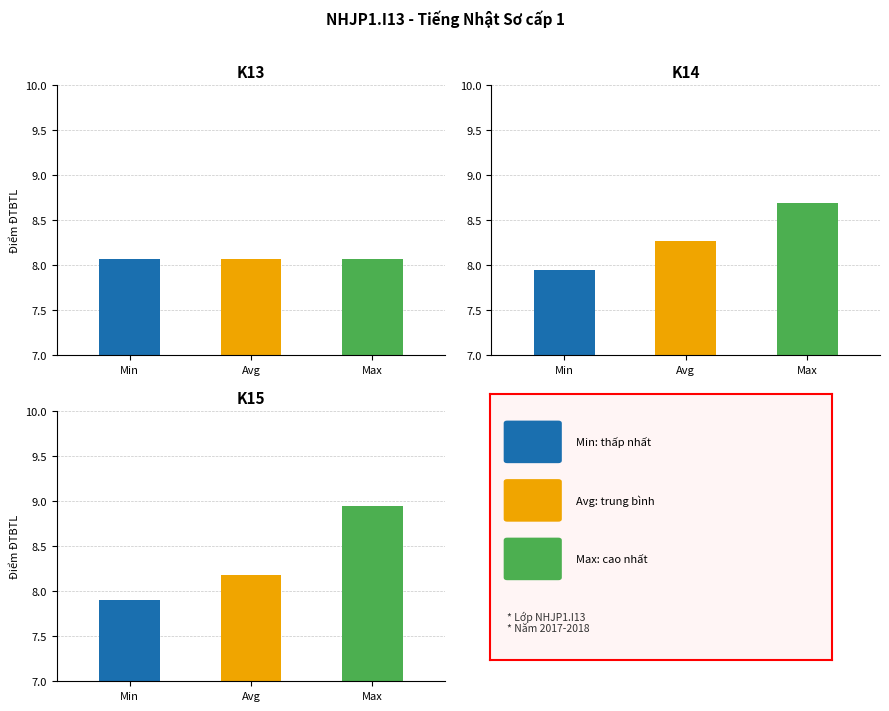

The value at Nguyễn Quang Thái is 12.0. True or false?

False